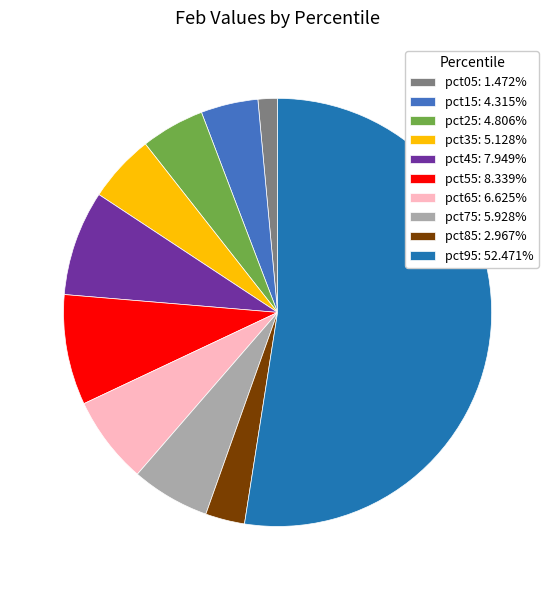

What is the largest slice in the pie chart?

pct95